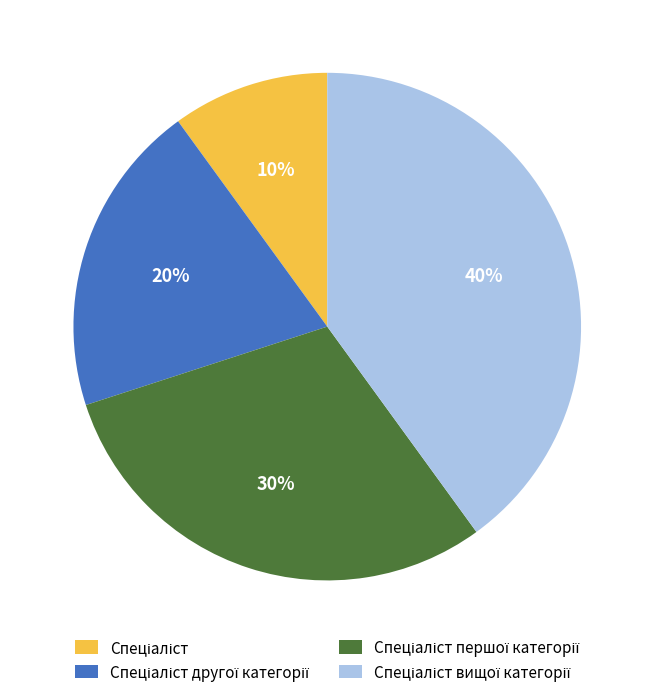

Is there any slice that represents more than half of the pie?

No